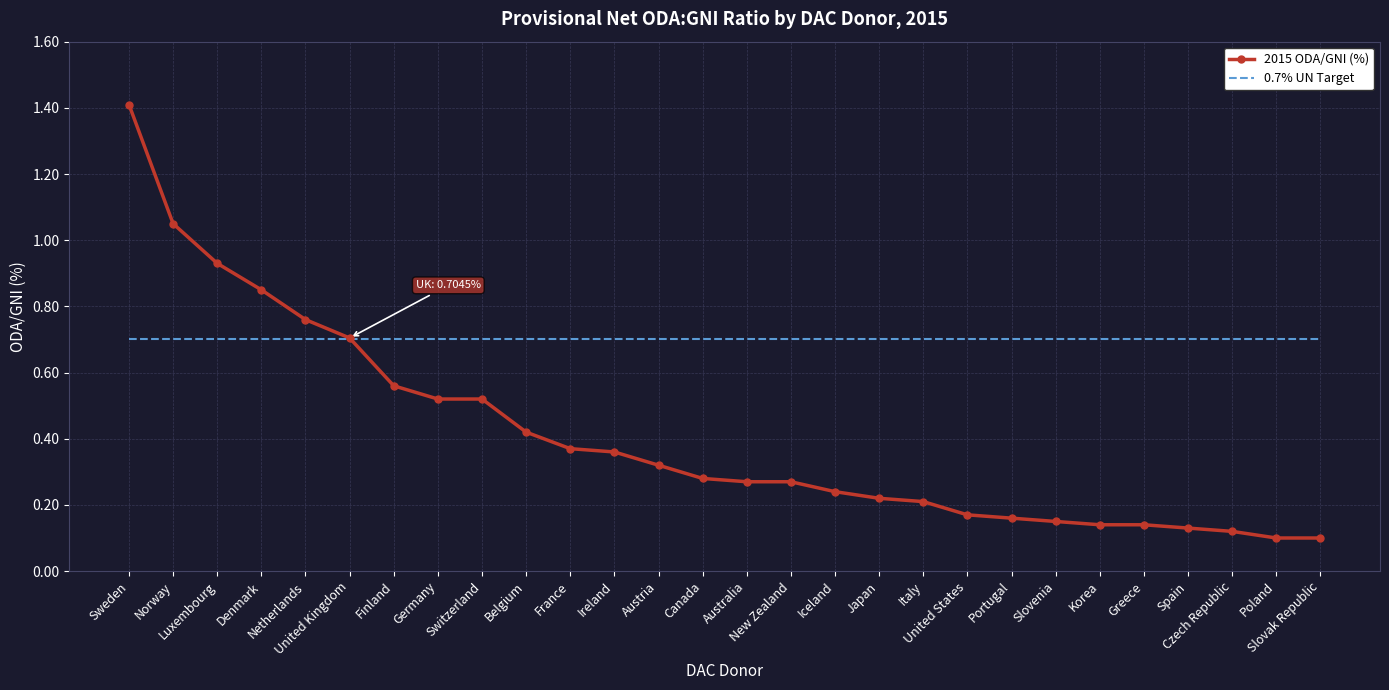

What is the greatest value displayed?

1.4